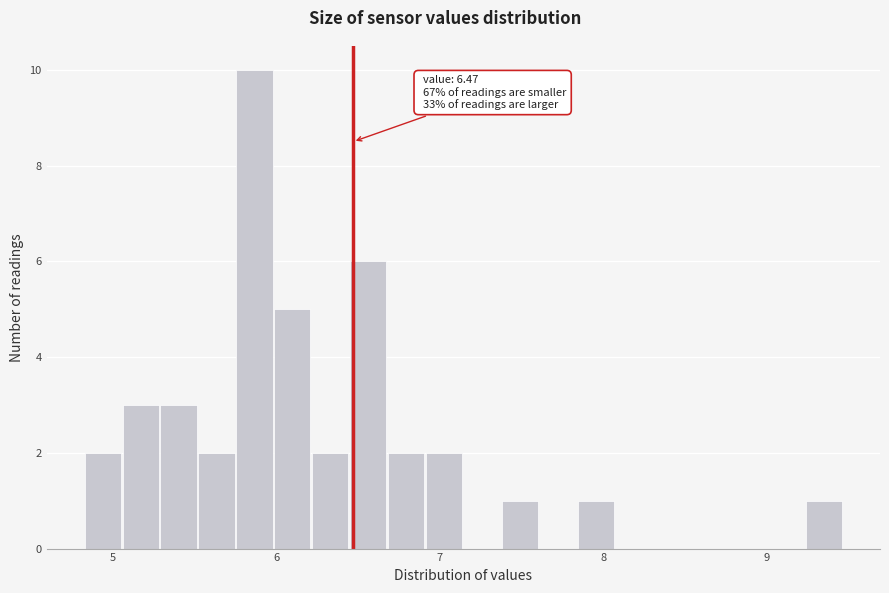

Around what value on the x-axis is the tallest bar? Give the approximate position of its centre, as read against the axis.

5.9